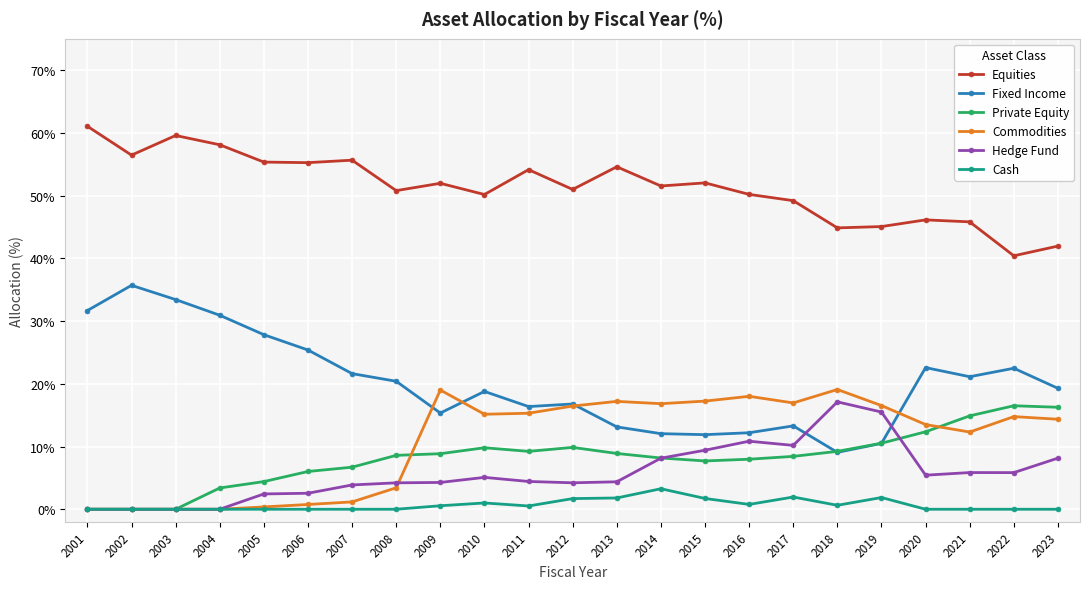

True or false: Hedge Fund has more than 0 points higher than both neighbors.

True